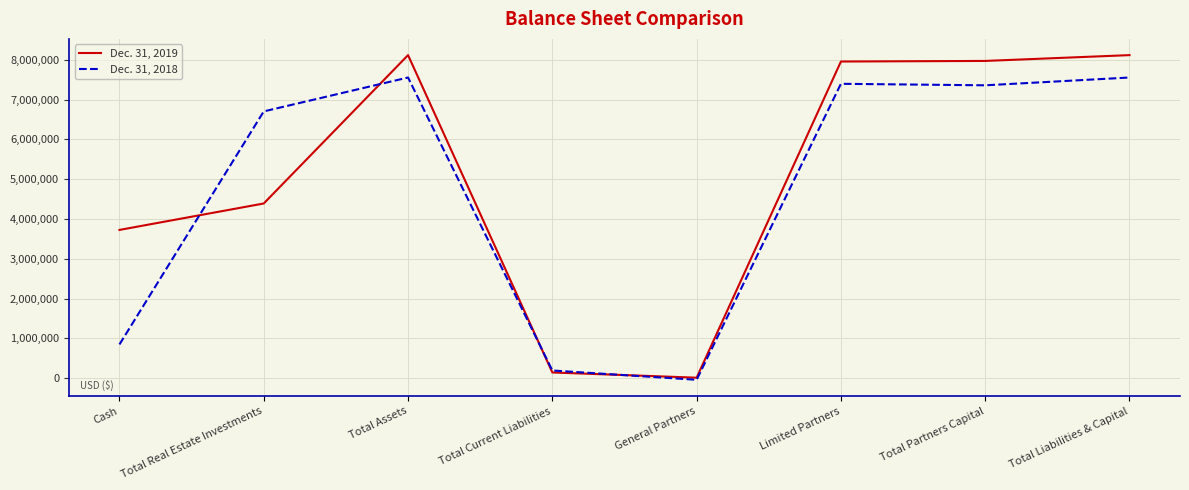

Between General Partners and Limited Partners, which series saw the biggest shift?

Dec. 31, 2019